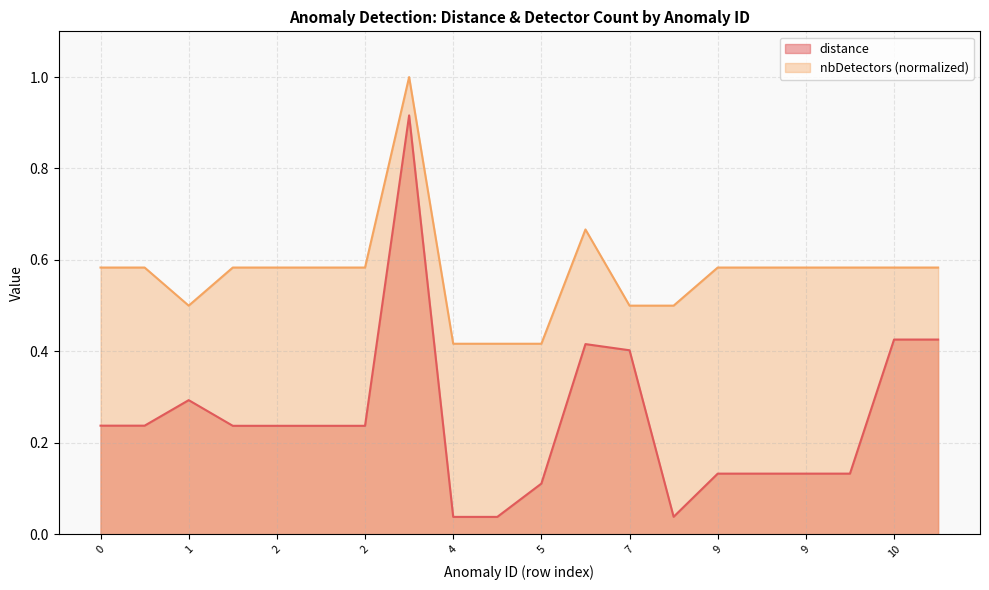

Reading left to right, transcribe all the data shown in this chart.

distance: 0.2	0.2	0.3	0.2	0.2	0.2	0.2	0.9	0.0	0.0	0.1	0.4	0.4	0.0	0.1	0.1	0.1	0.1	0.4	0.4
nbDetectors: 0.6	0.6	0.5	0.6	0.6	0.6	0.6	1.0	0.4	0.4	0.4	0.7	0.5	0.5	0.6	0.6	0.6	0.6	0.6	0.6